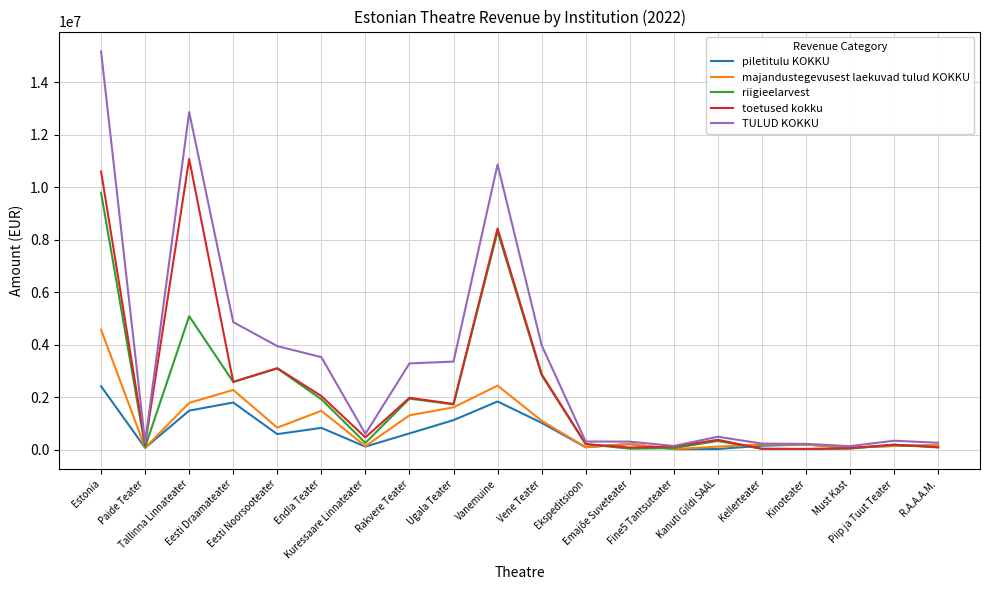

Rank the series at Estonia from highest to lowest value.

TULUD KOKKU, toetused kokku, riigieelarvest, majandustegevusest laekuvad tulud KOKKU, piletitulu KOKKU